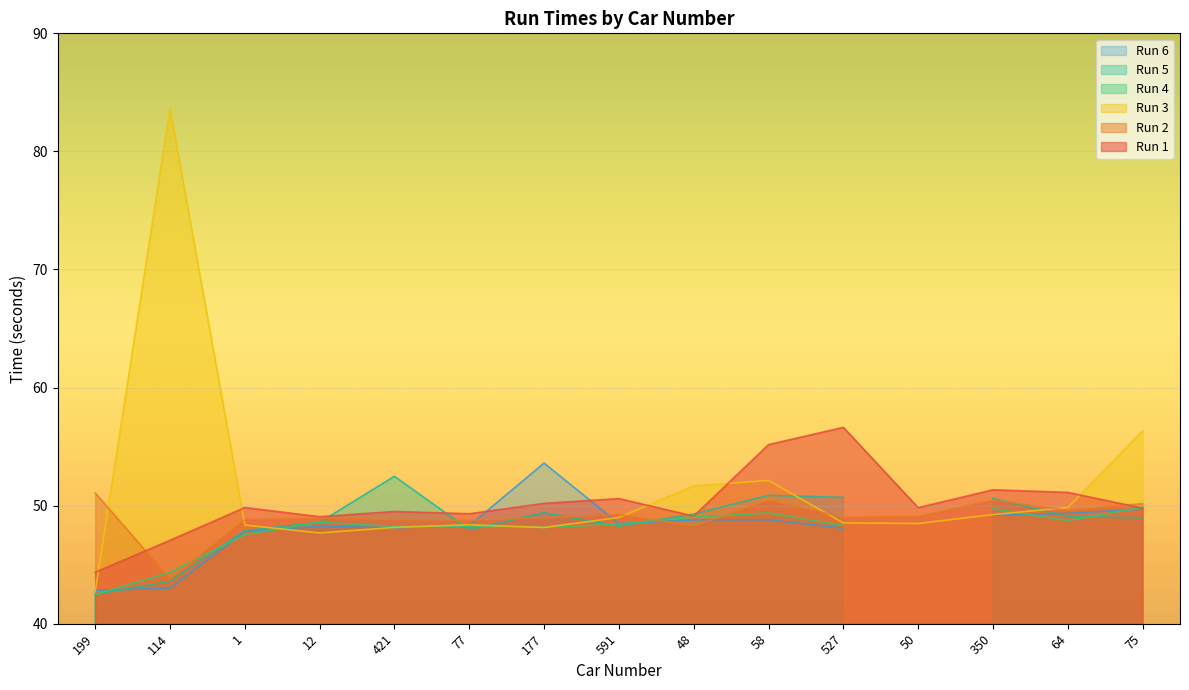

What is the minimum value for Run 3?

42.7